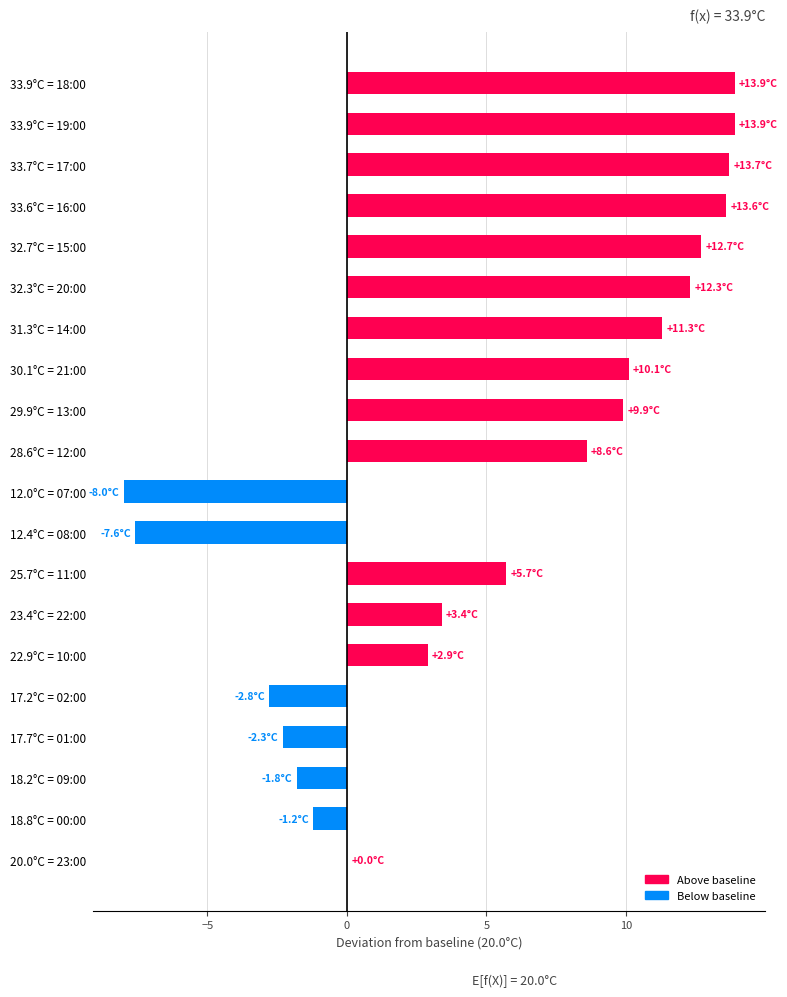

The chart shows a value of 13.9 at 33.9°C = 18:00. True or false?

True